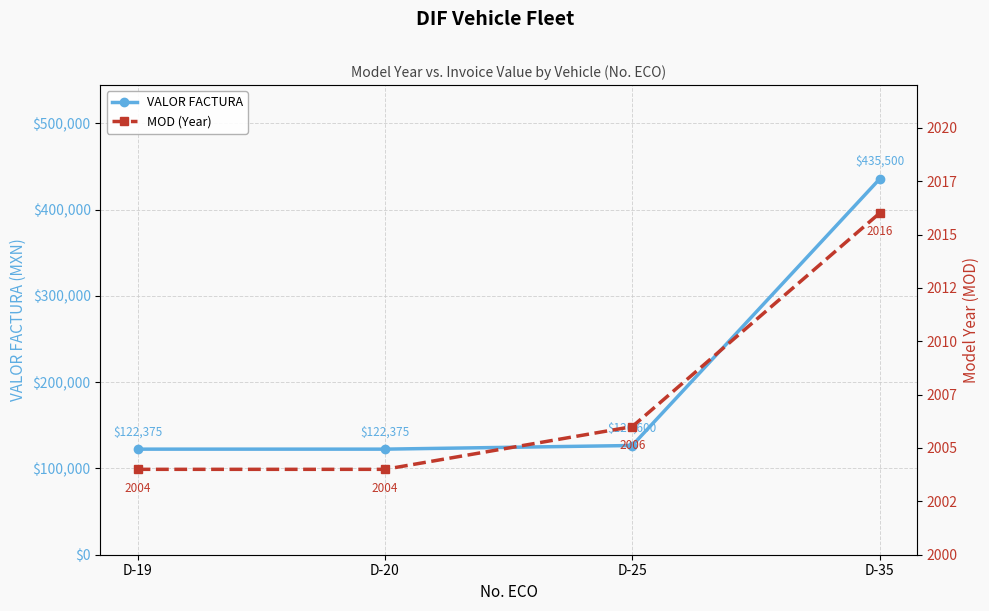

True or false: MOD (Year) has a value of 2004 at D-19.

True